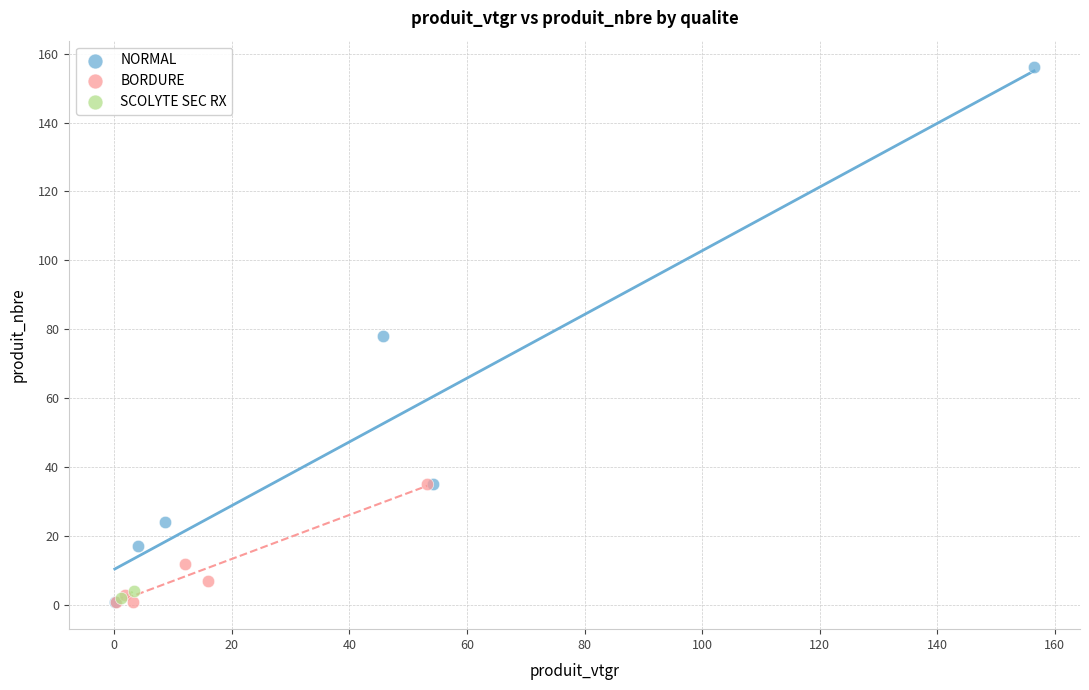

Which series contains the highest Y value?

NORMAL